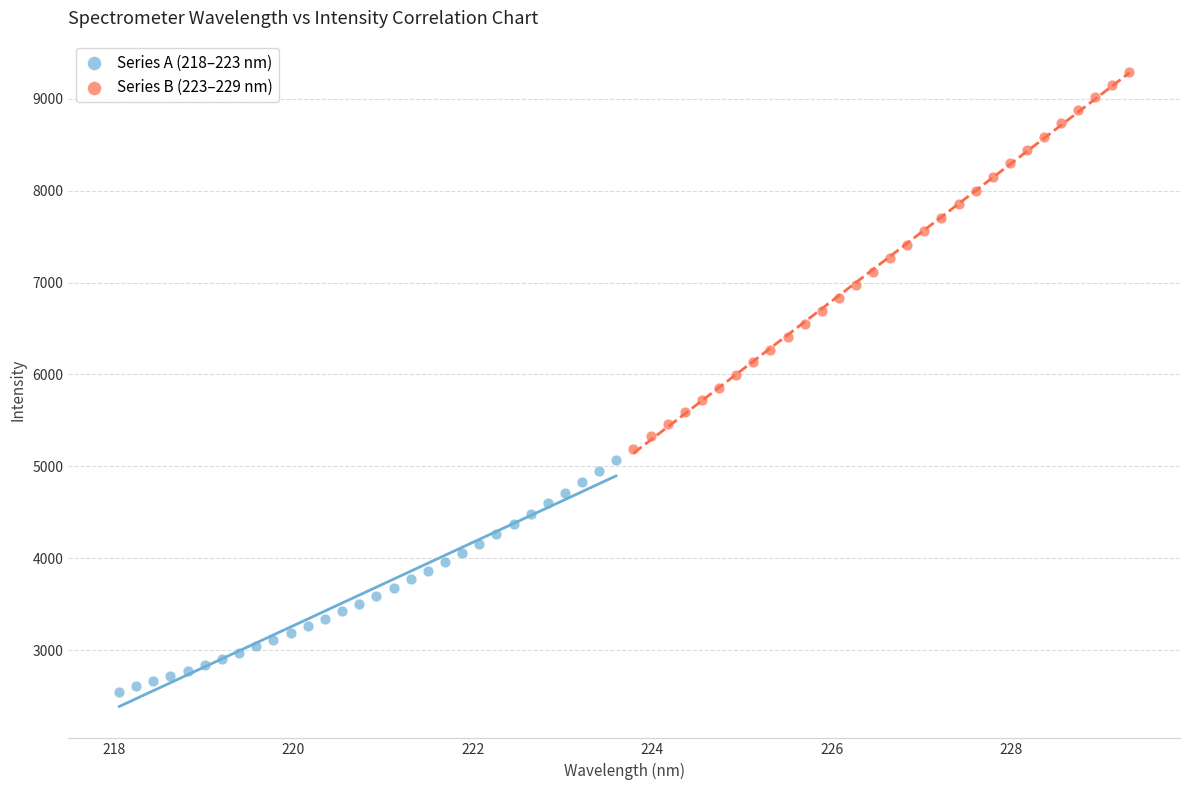

Which series has the widest spread of Y values?

Series B (223–229 nm)